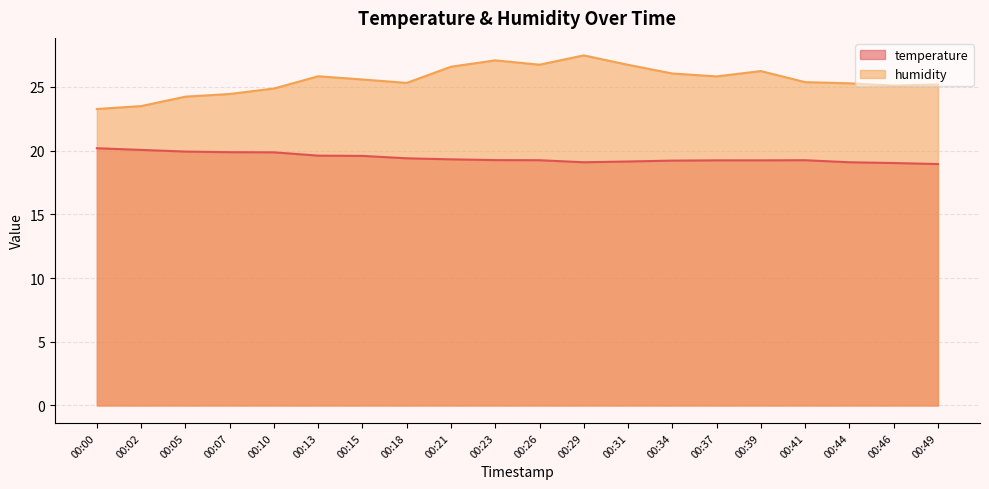

Does the chart have visible grid lines?

Yes